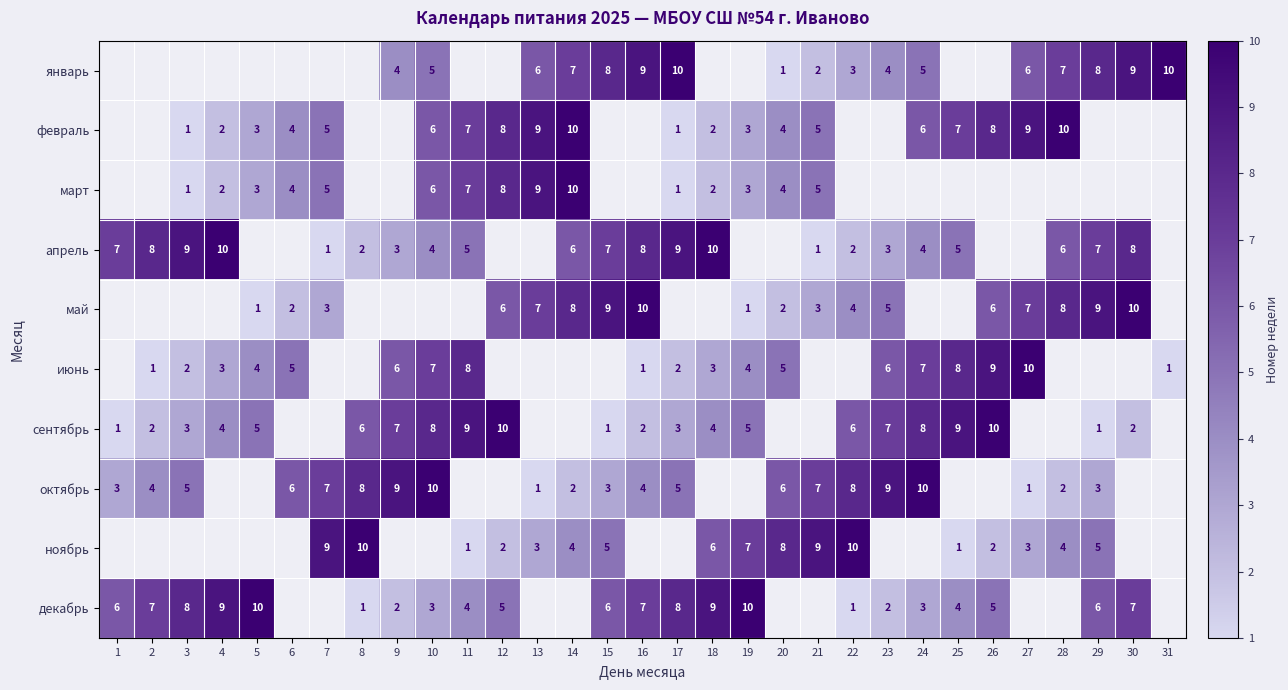

The value of сентябрь at 29 is 1. True or false?

True